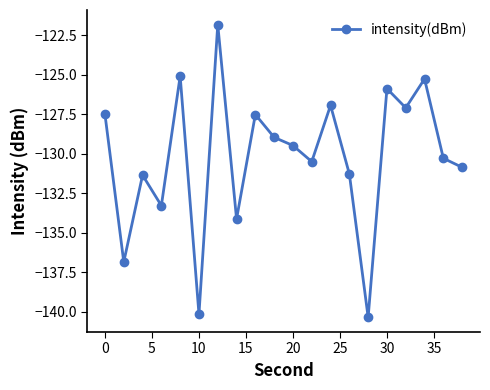

True or false: there are more than 1 points higher than both neighbors.

True